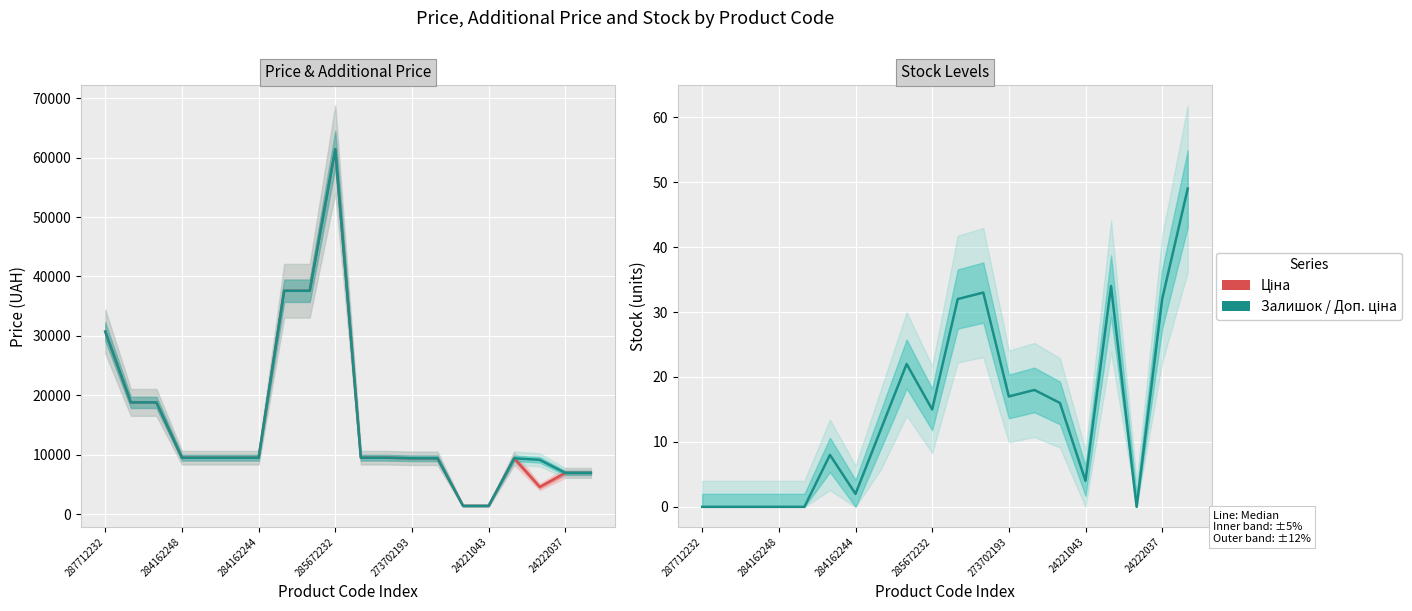

Which series has the widest spread of values?

Доп. ціна